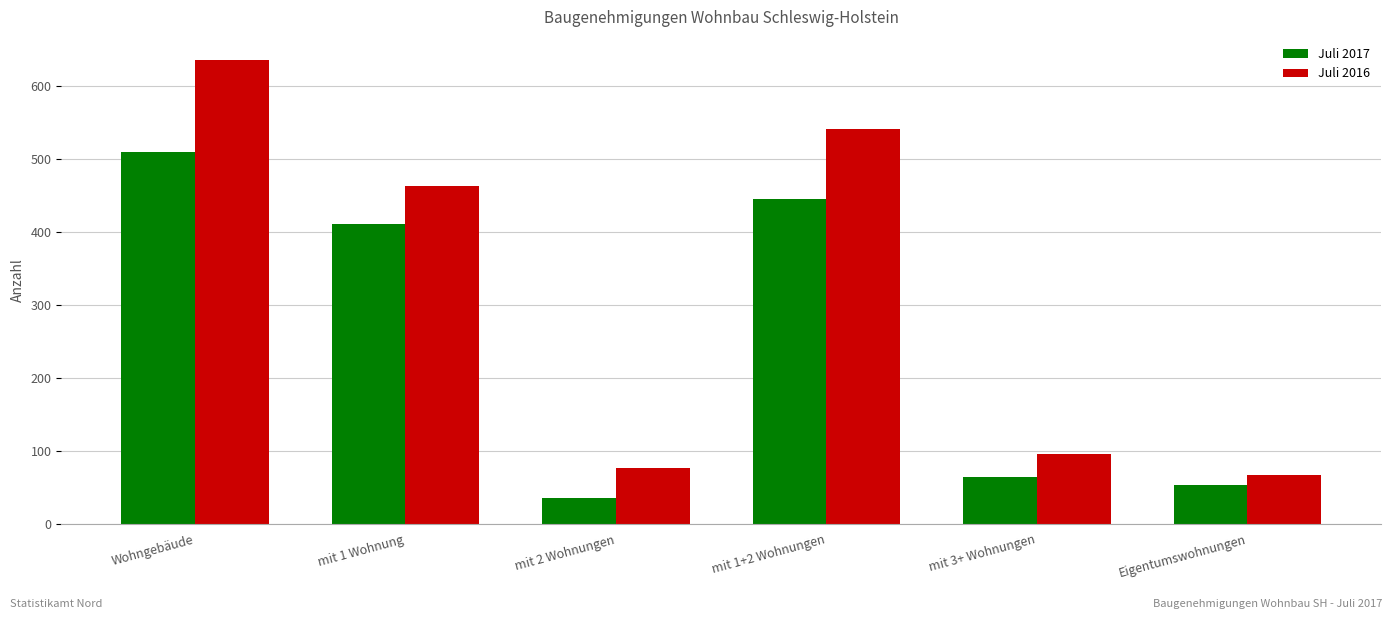

What is the sum of the Juli 2017 values at mit 3+ Wohnungen and mit 1+2 Wohnungen?

509